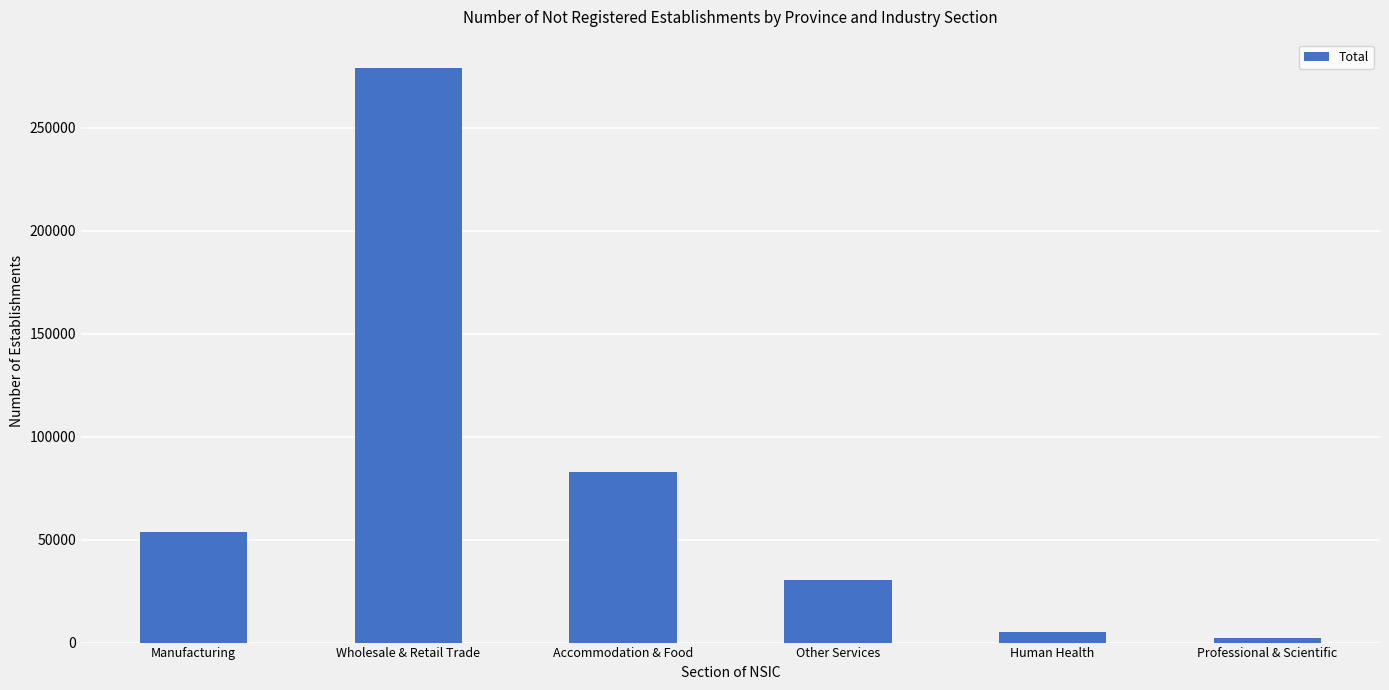

Reading right to left, extract all data points from this chart.

2417	5047	30291	82590	278747	53458